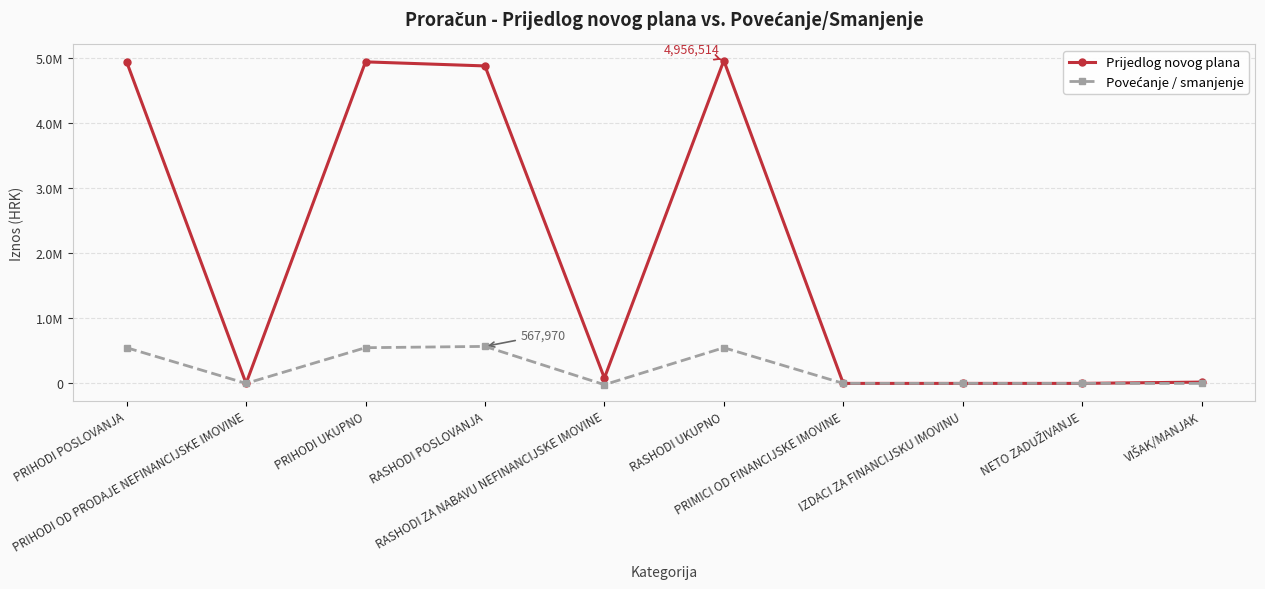

What is the difference between the highest and lowest values at VIŠAK/MANJAK?

20000